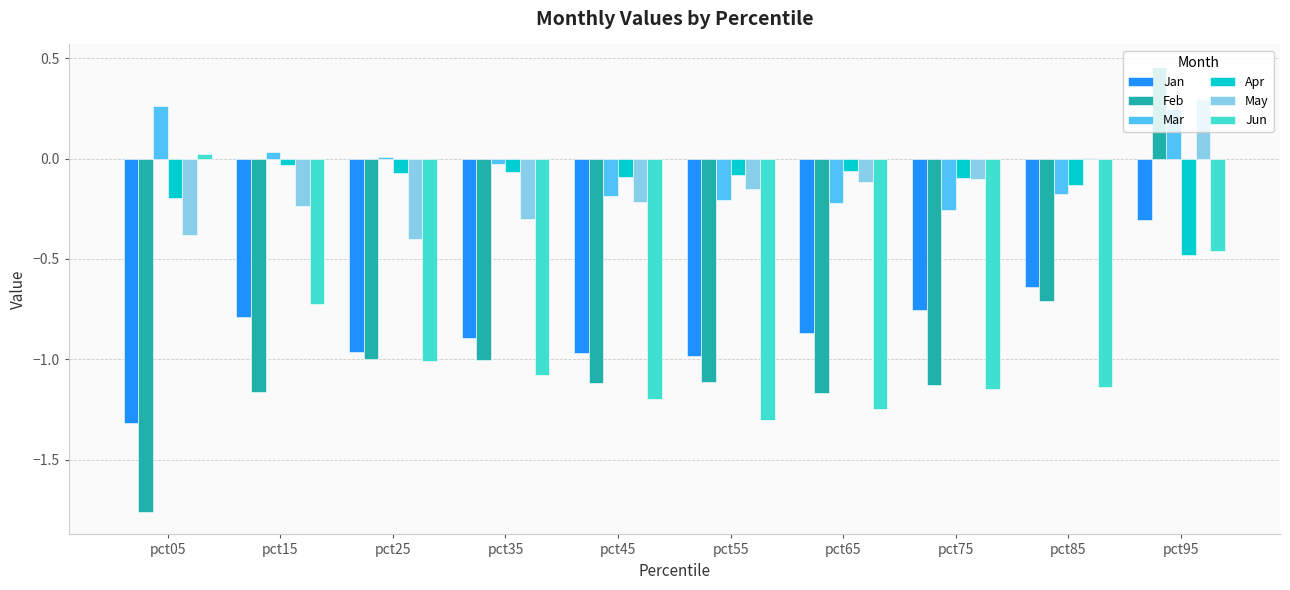

Does the chart contain stacked bars?

No